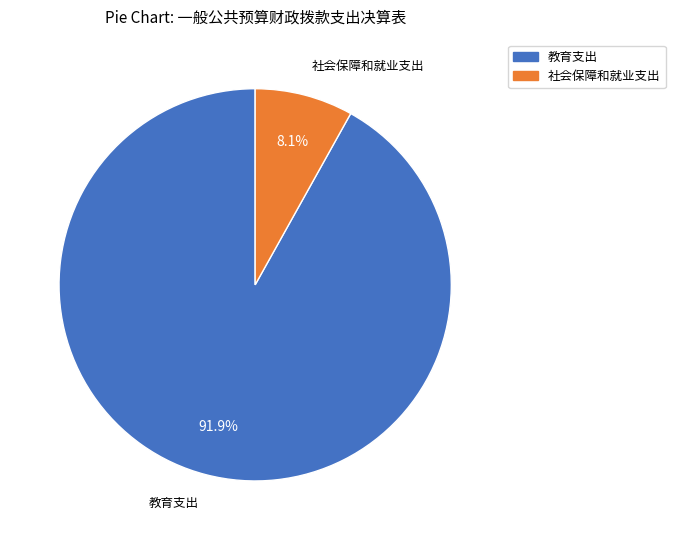

To the nearest percent, what is the average slice percentage?

50%